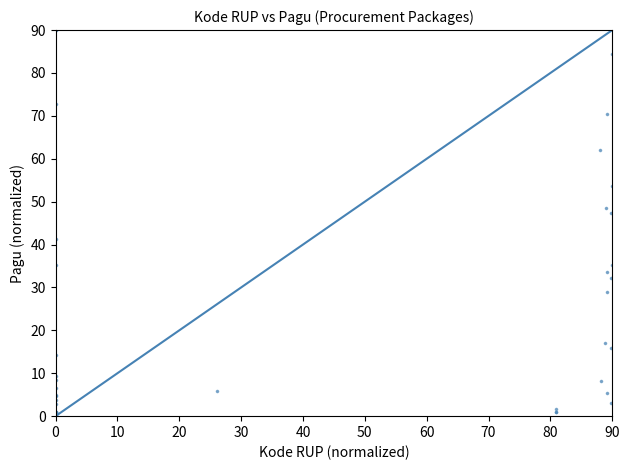

What Y value in the scatter plot is closest to 45?

47.3